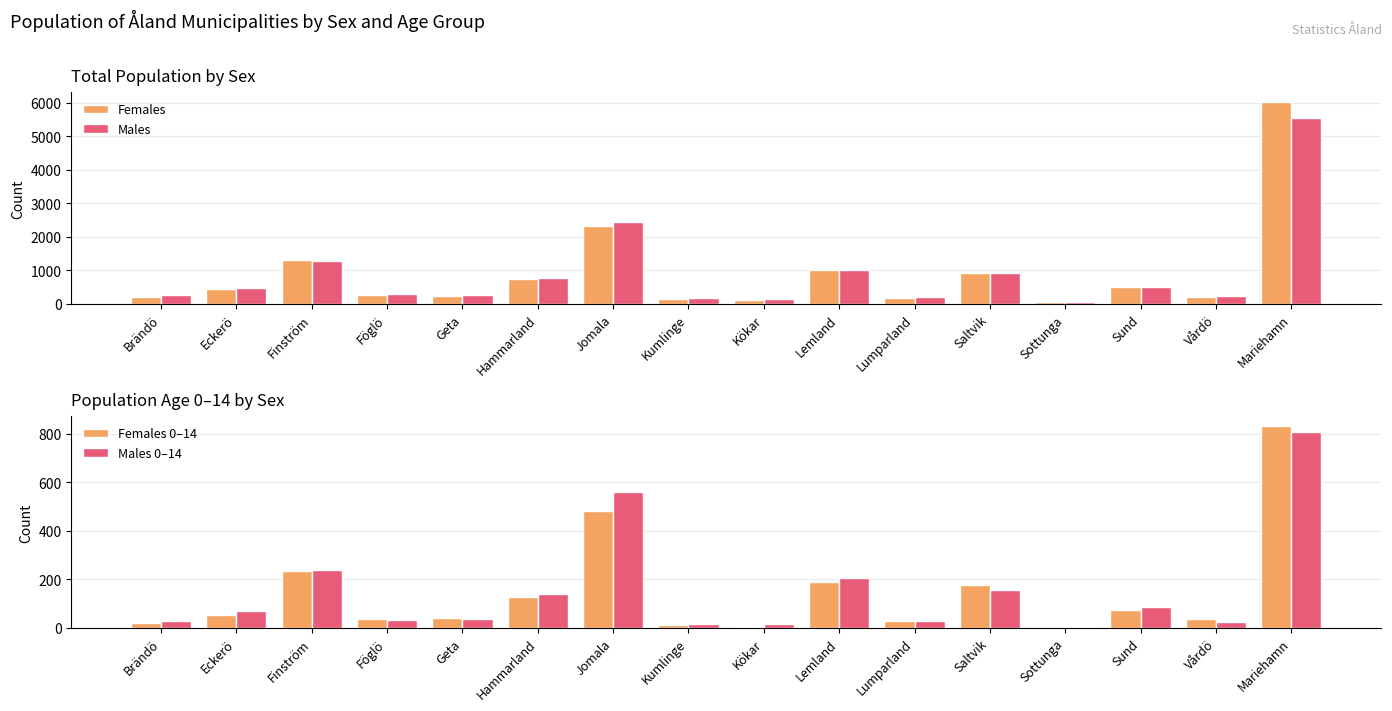

What are all the series names shown in the legend?

Females, Males, Females 0–14, Males 0–14